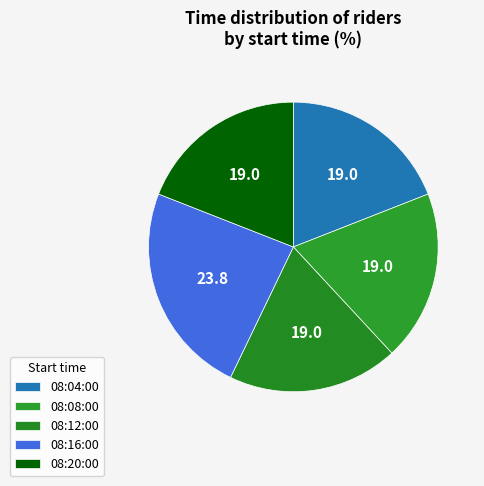

Is 08:12:00 the majority of the pie?

No